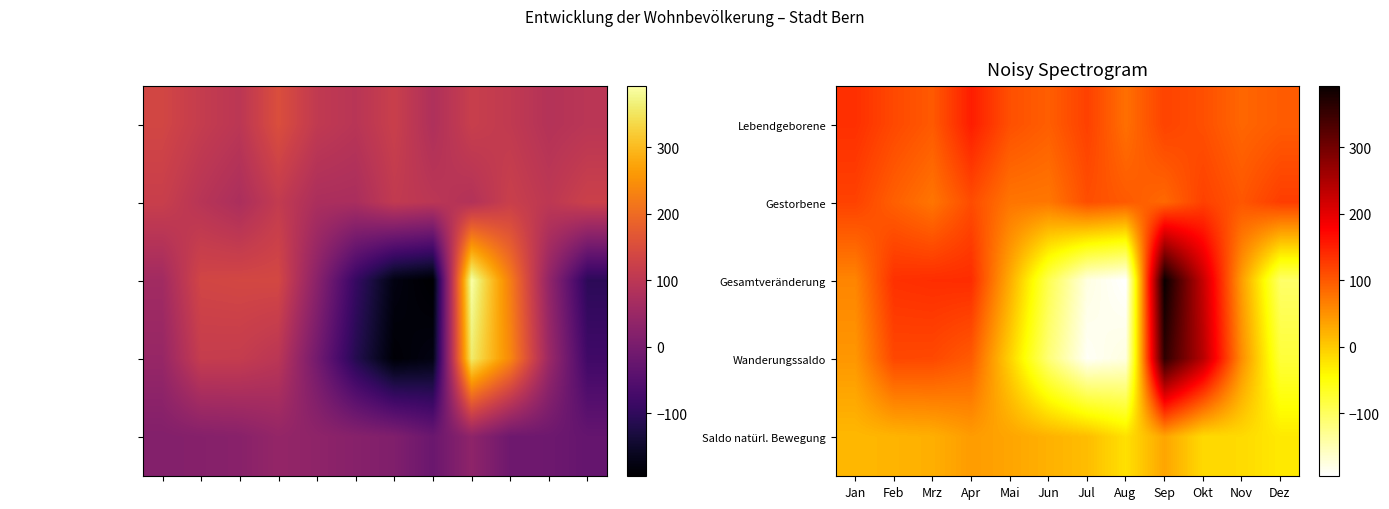

Which series has the widest spread of values?

Gesamtveränderung